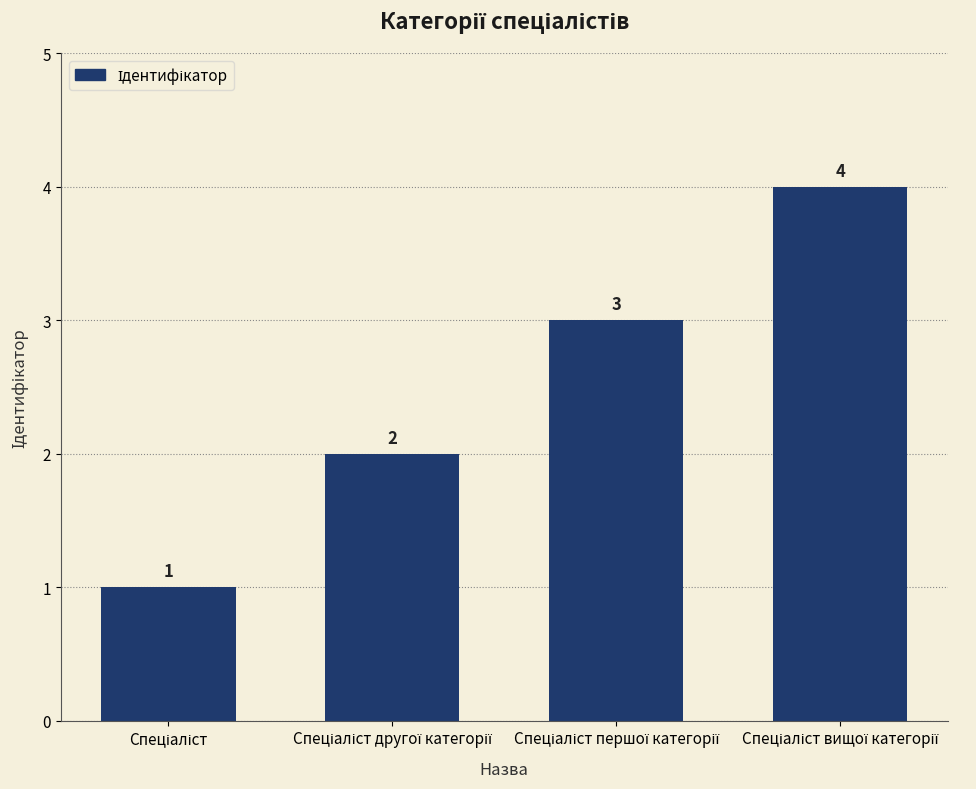

What is the value of the 3rd bar from the left?

3